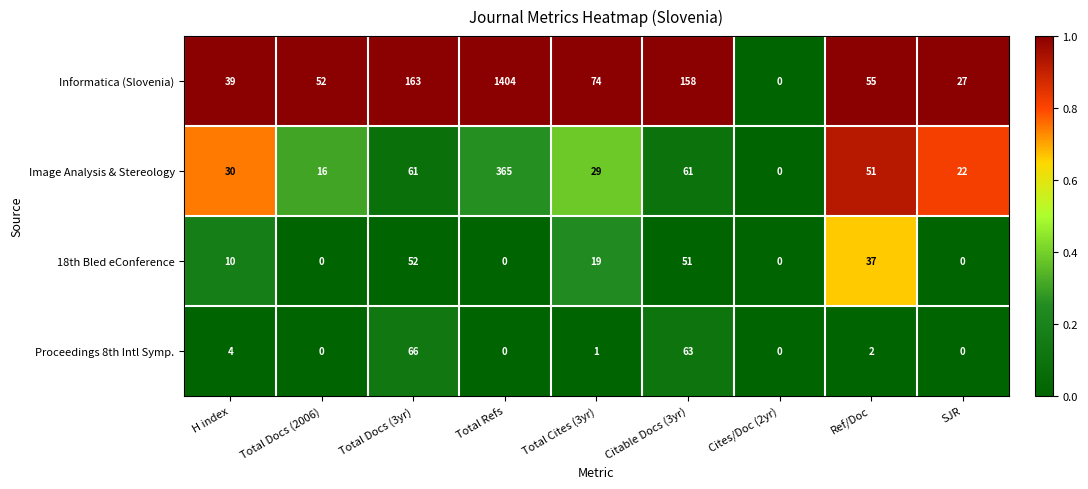

What is the total value across all series at Total Docs (3yr)?

342